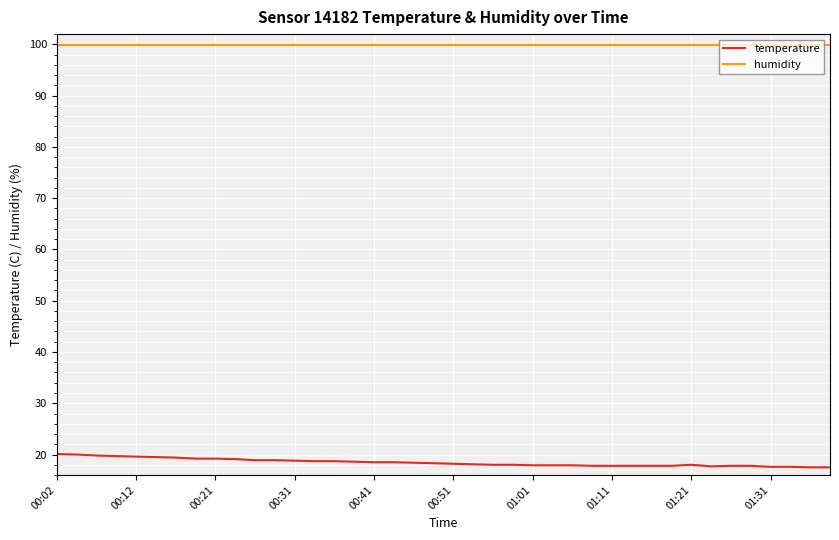

List the series in order of their peak value, lowest first.

temperature, humidity